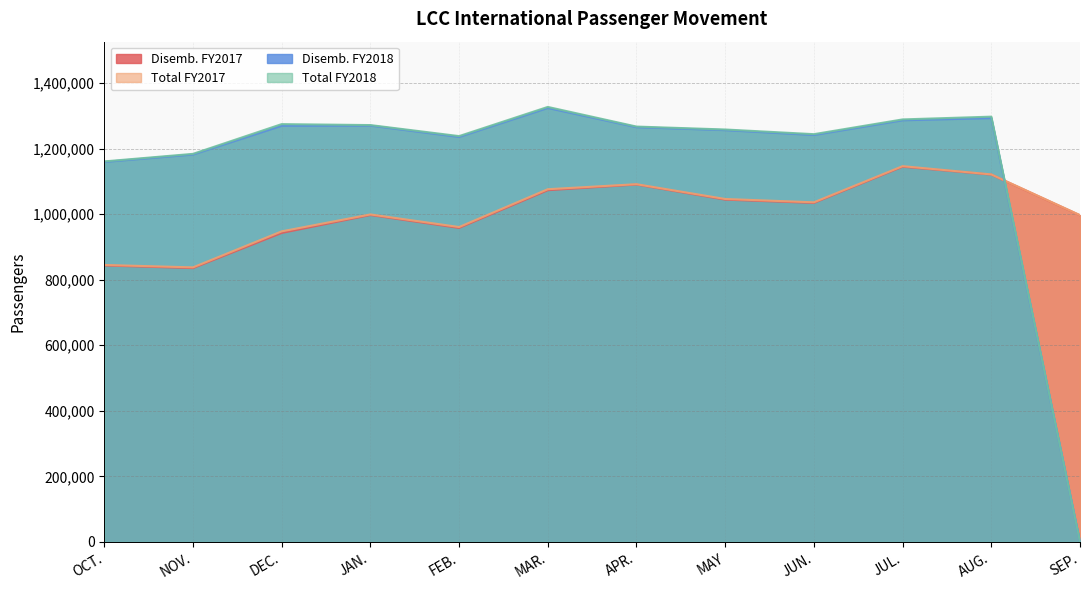

True or false: Total FY2018 and Disemb. FY2018 intersect in this chart.

False